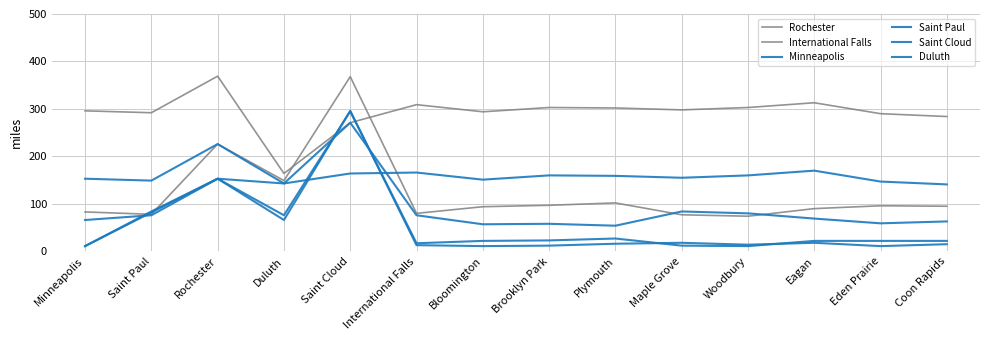

Is this an area chart (filled region under the line)?

No